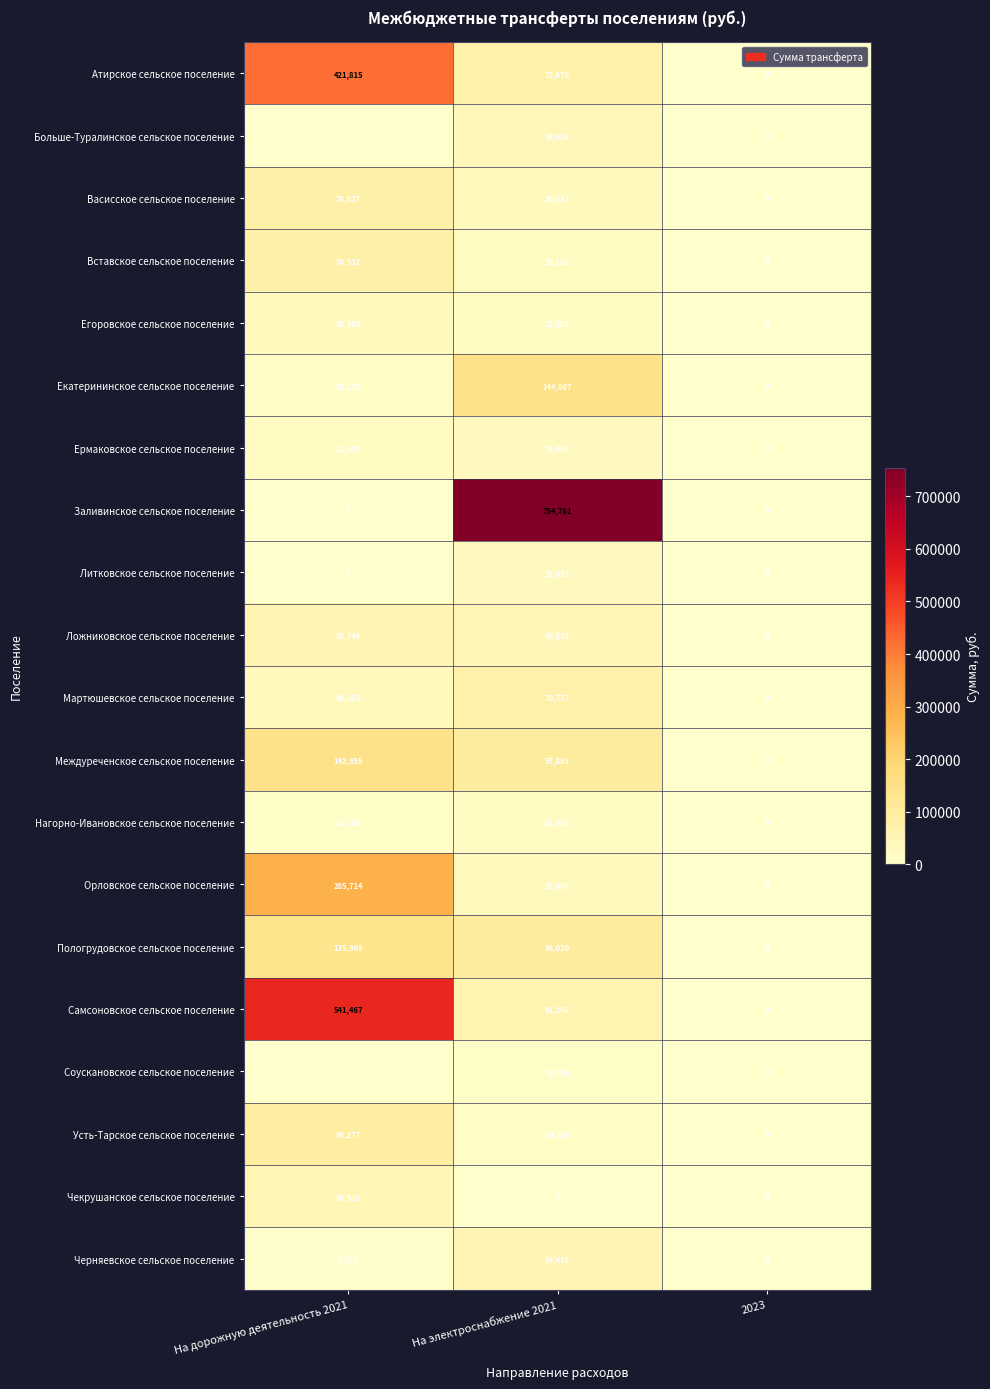

List the series in order of their peak value, highest first.

Заливинское сельское поселение, Самсоновское сельское поселение, Атирское сельское поселение, Орловское сельское поселение, Екатерининское сельское поселение, Междуреченское сельское поселение, Пологрудовское сельское поселение, Усть-Тарское сельское поселение, Васисское сельское поселение, Вставское сельское поселение, Мартюшевское сельское поселение, Ложниковское сельское поселение, Черняевское сельское поселение, Чекрушанское сельское поселение, Больше-Туралинское сельское поселение, Егоровское сельское поселение, Ермаковское сельское поселение, Литковское сельское поселение, Нагорно-Ивановское сельское поселение, Соускановское сельское поселение